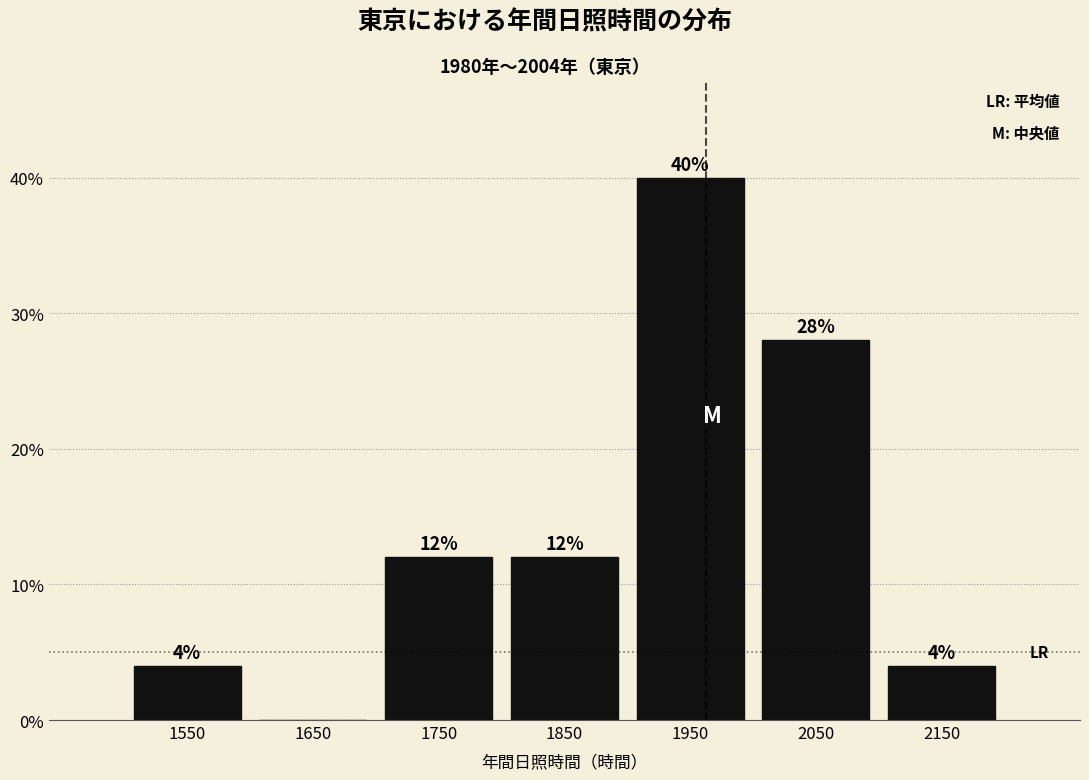

Which range on the x-axis has the tallest bar?

1900 to 2000